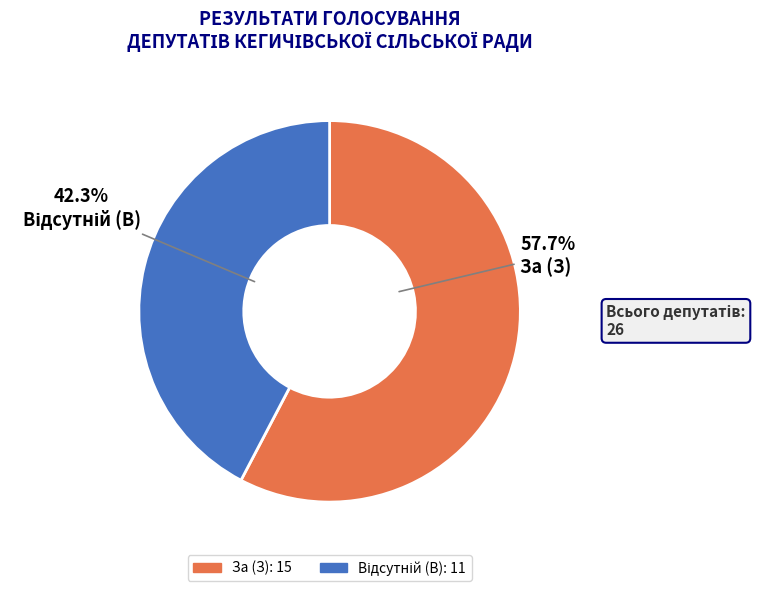

How much of the chart is everything except За (З)?

42.3%